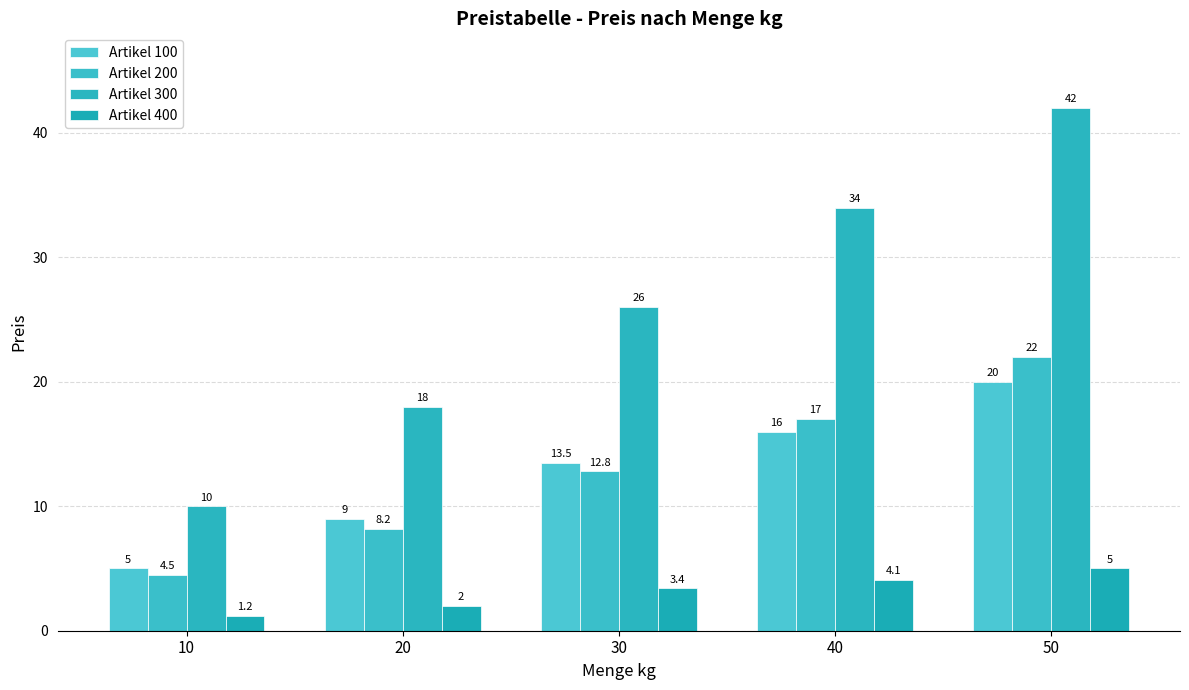

Which label corresponds to the largest value in the chart?

50